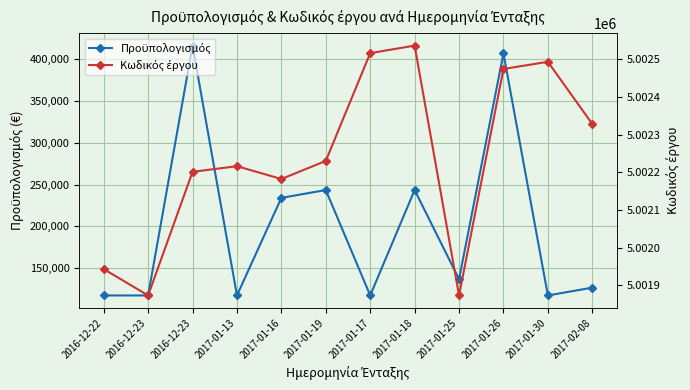

How many lines are shown in the chart?

2